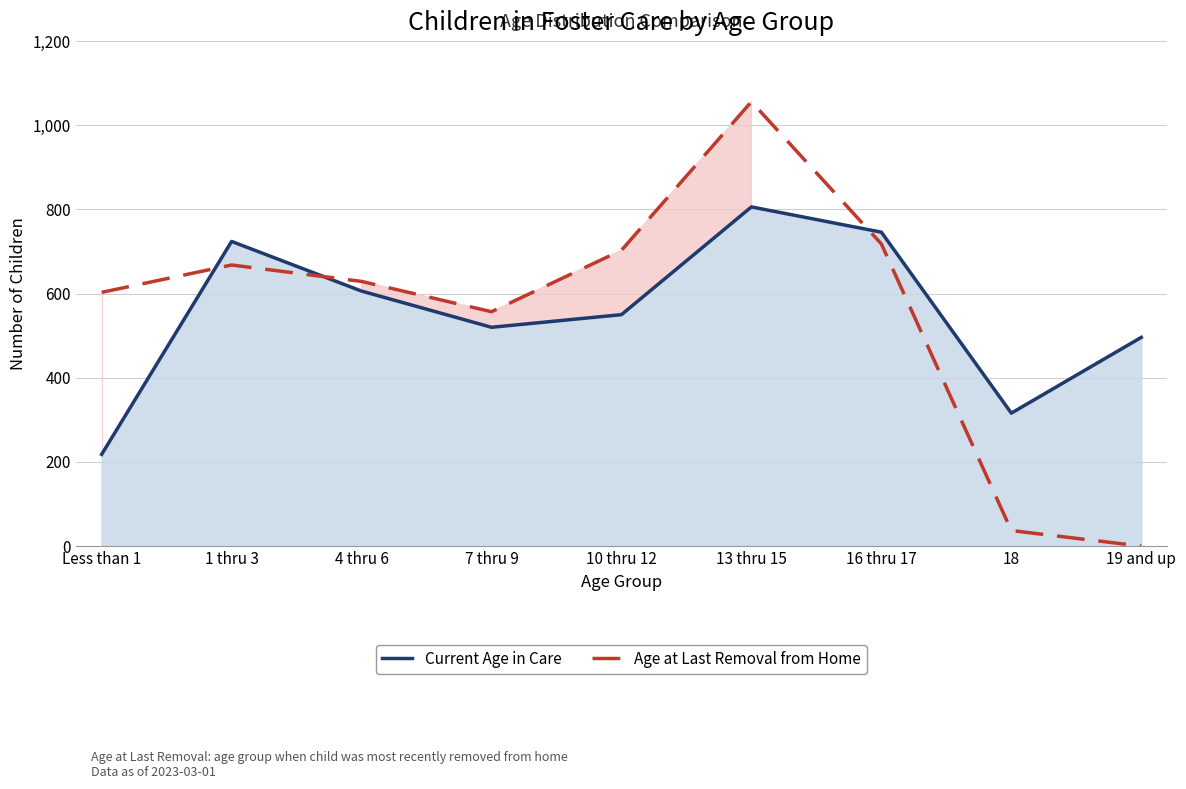

What is the total value across all series at 10 thru 12?

1253